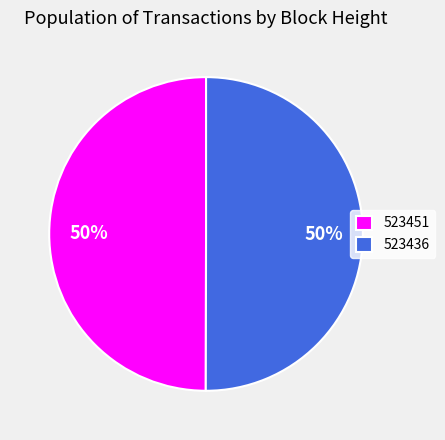

Combined, do 523451 and 523436 account for over 50%?

Yes